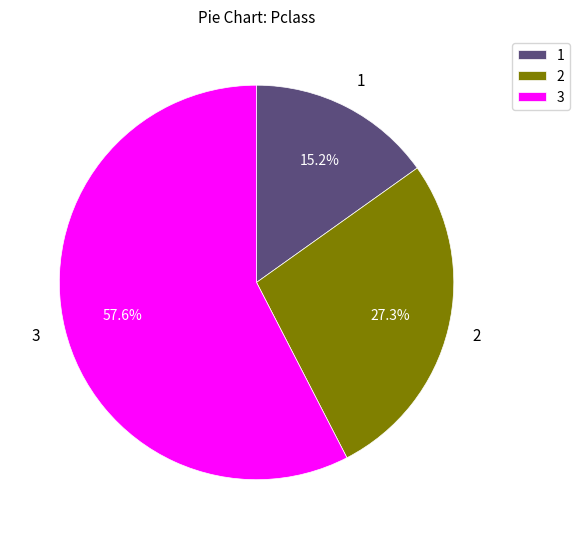

Combined, what portion of the pie is 3 and 1?

72.7%